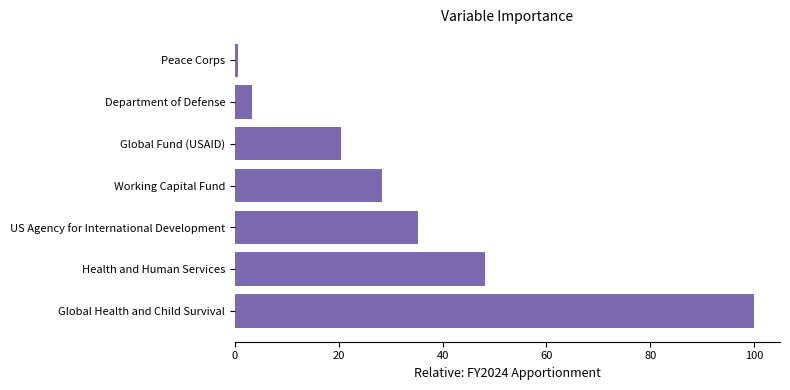

How many data points does each series have?

7